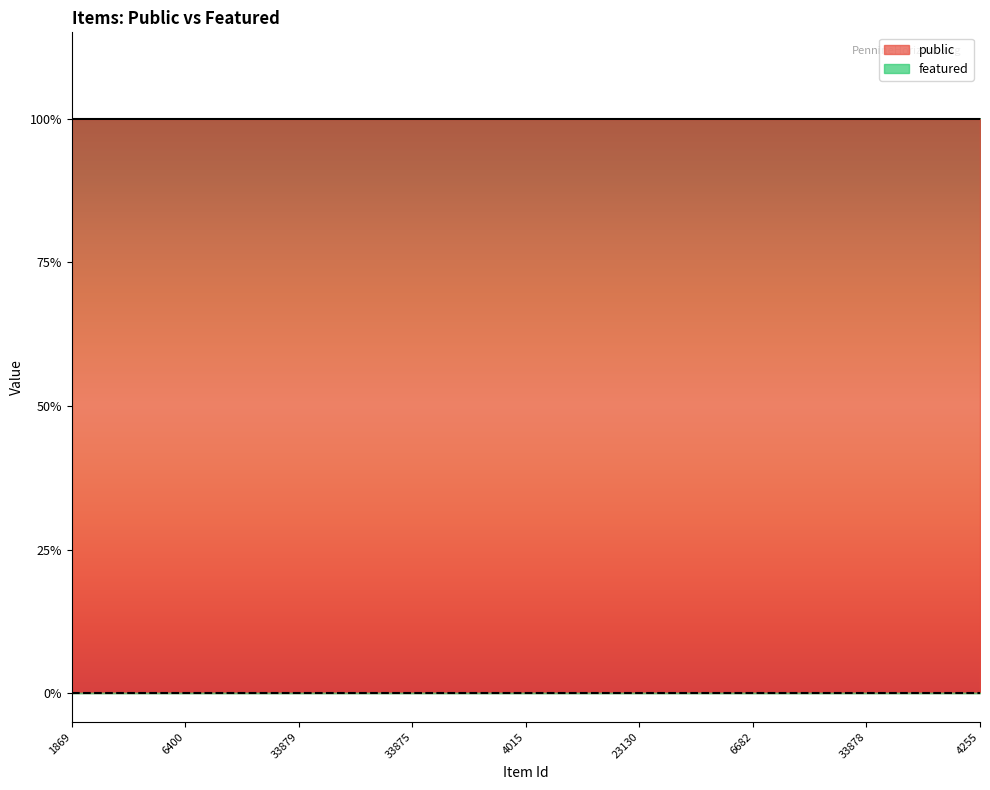

Rank the series by their maximum value, from highest to lowest.

public, featured